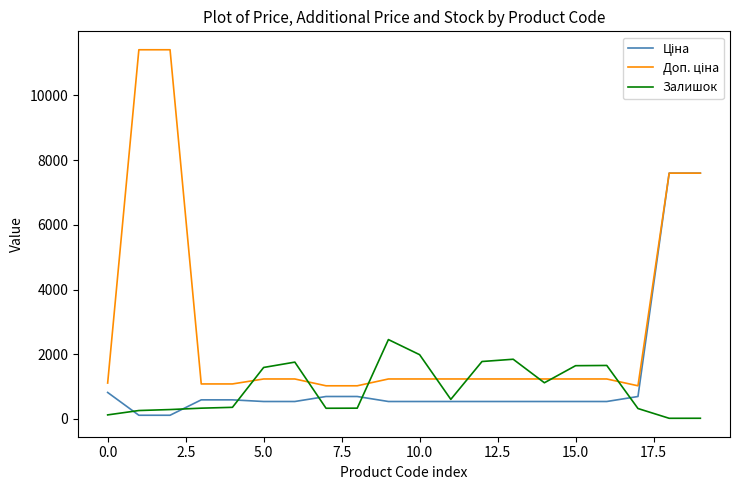

What is the greatest value displayed?

11410.0